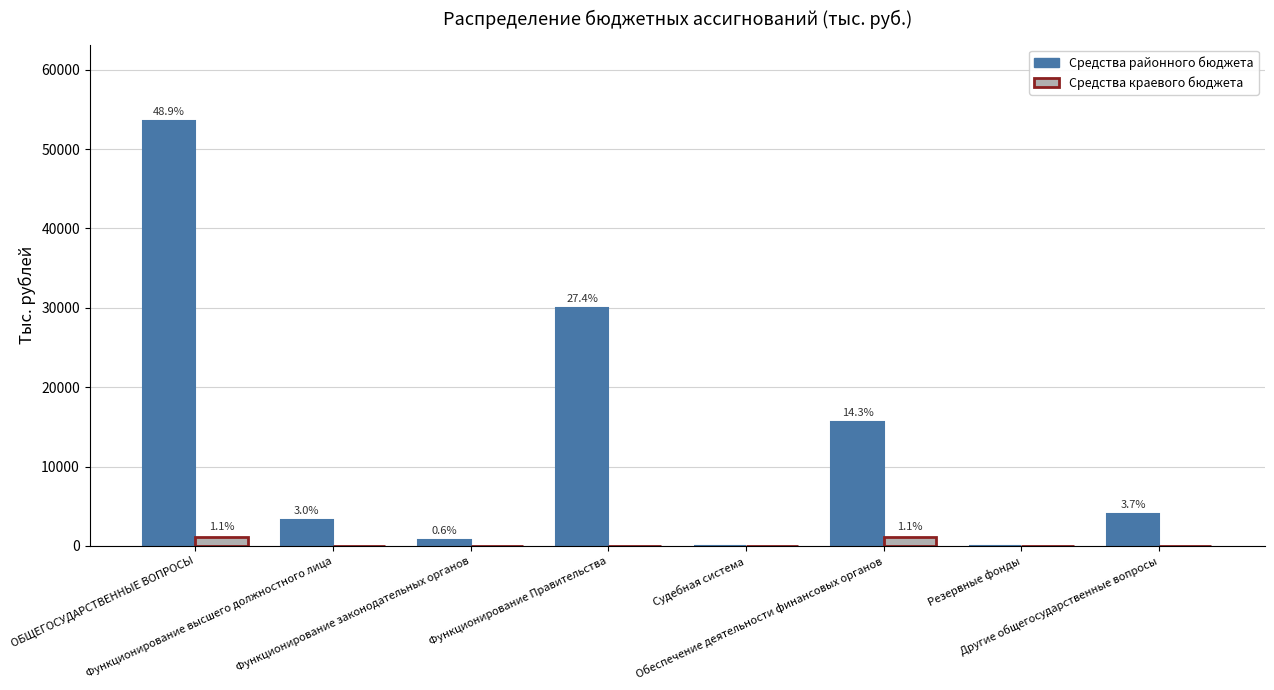

At how many categories does at least one series exceed 28538?

2